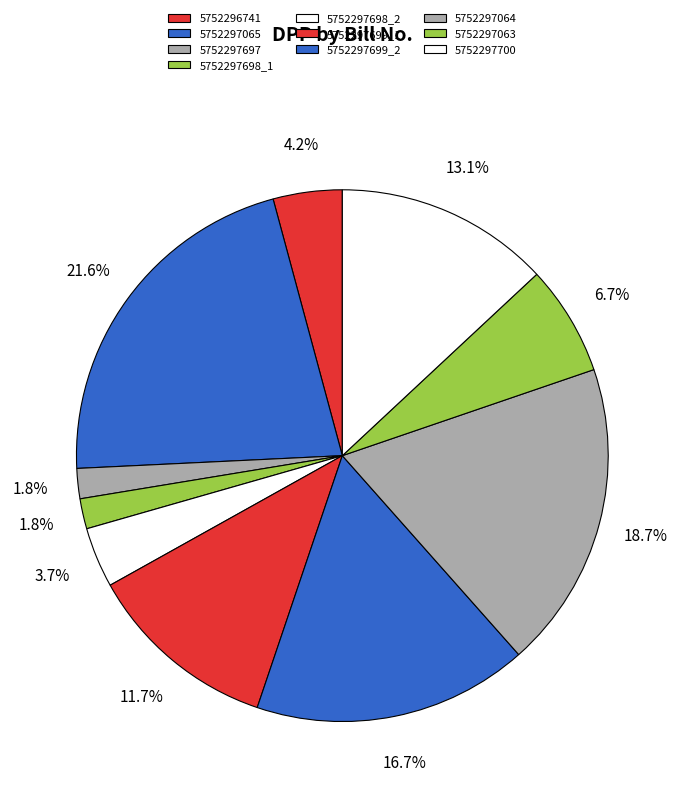

Is it true that 5752297064 is 32% of the pie?

False